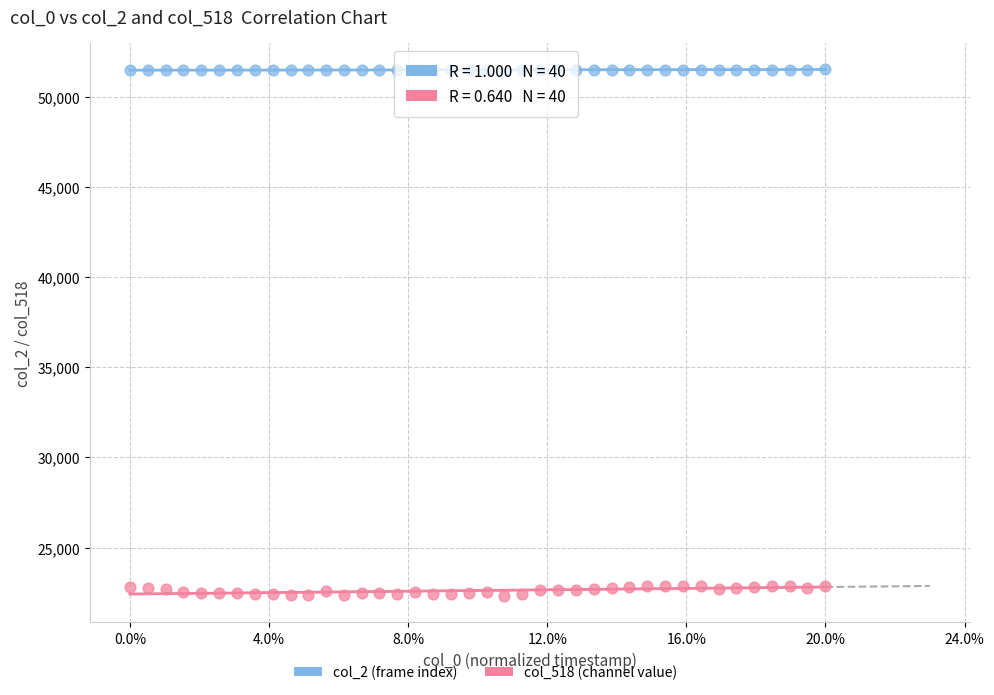

Which series reaches the maximum Y coordinate?

col_2 (frame index)